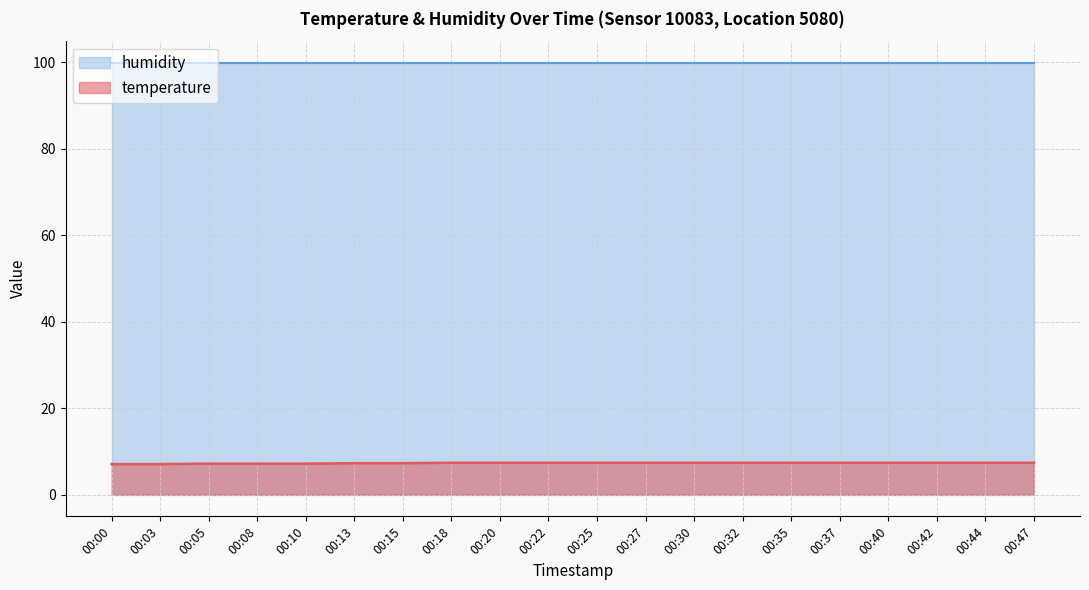

What is the value of the 6th point from the left?

7.3